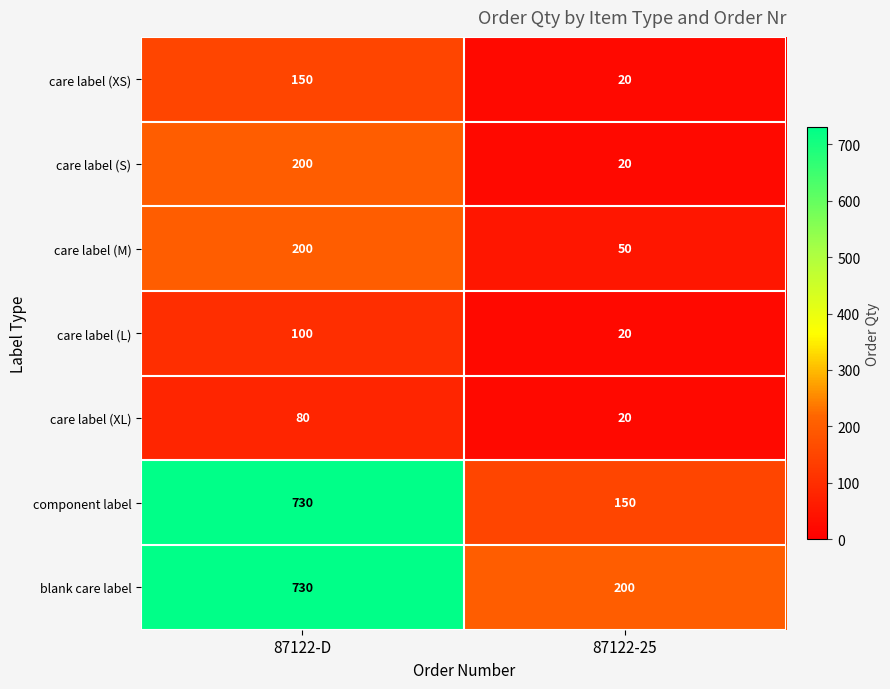

At which category does the chart reach its minimum across all series?

87122-25